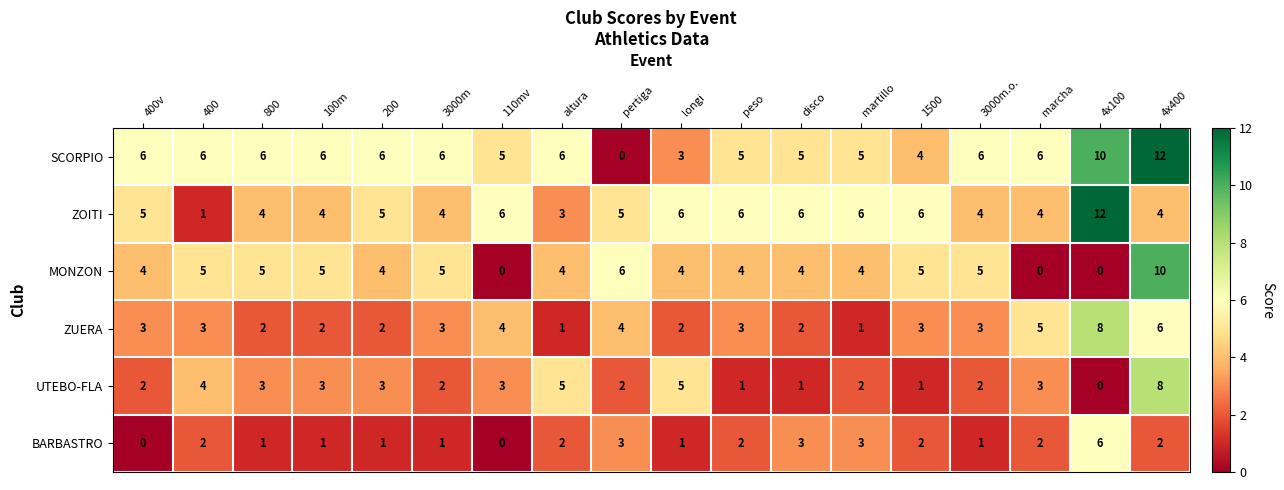

Read the SCORPIO value at 200, to the nearest 5.

5